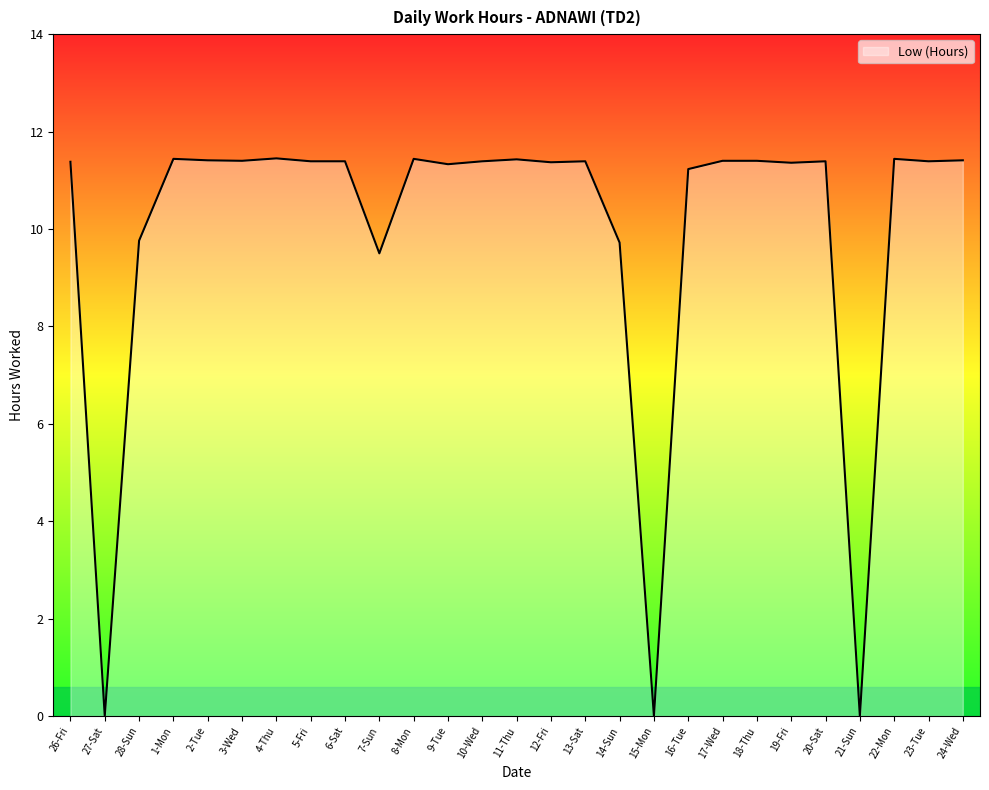

What is the sum of all values?

268.2